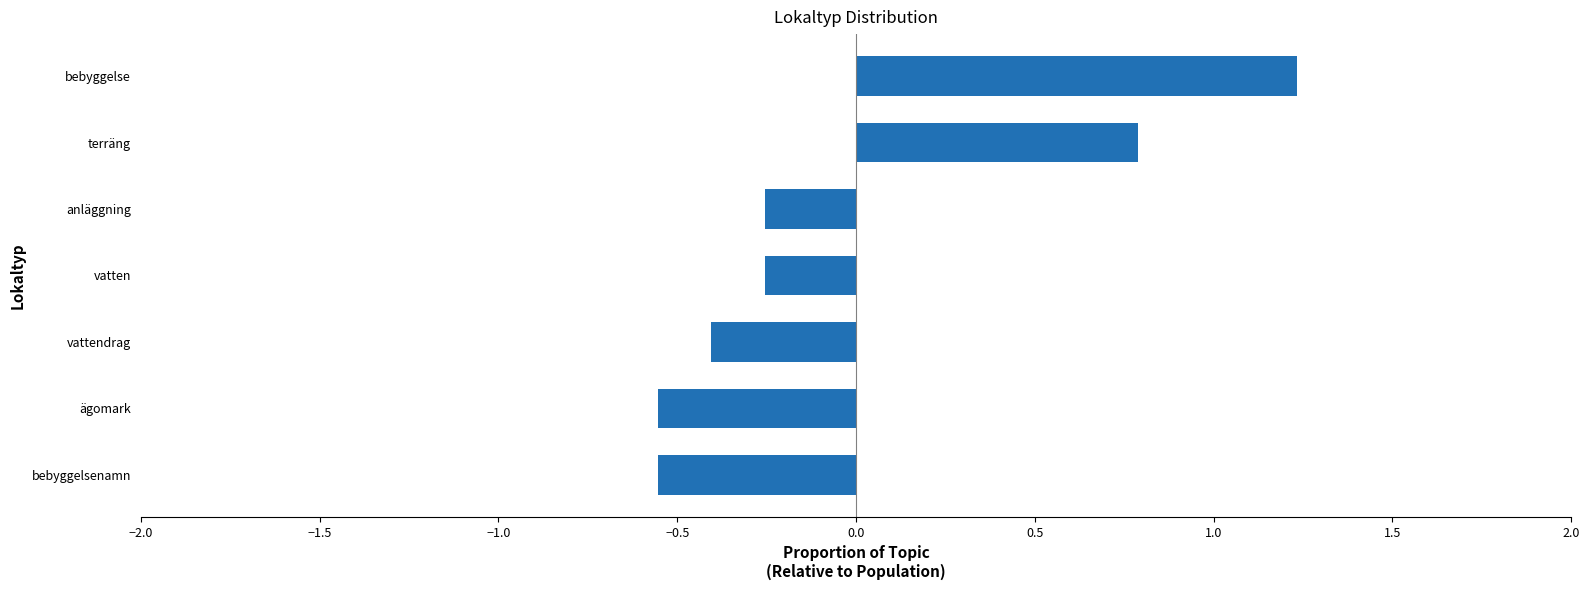

How many values exceed 0?

2